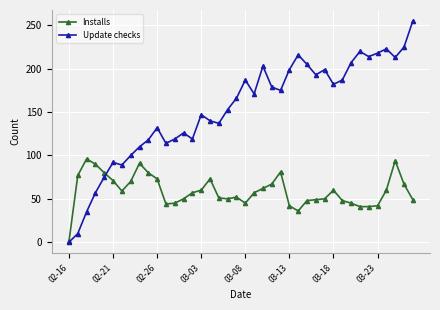

How many lines are shown in the chart?

2